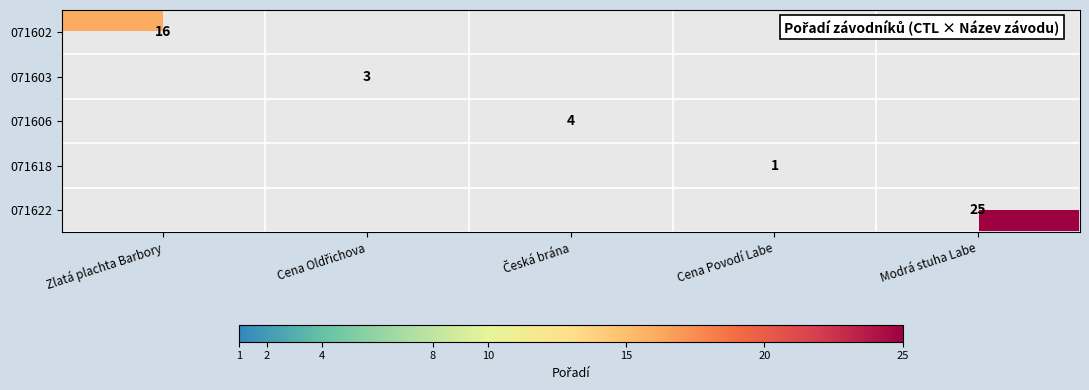

The value of 071622 at Modrá stuha Labe is 25. True or false?

True